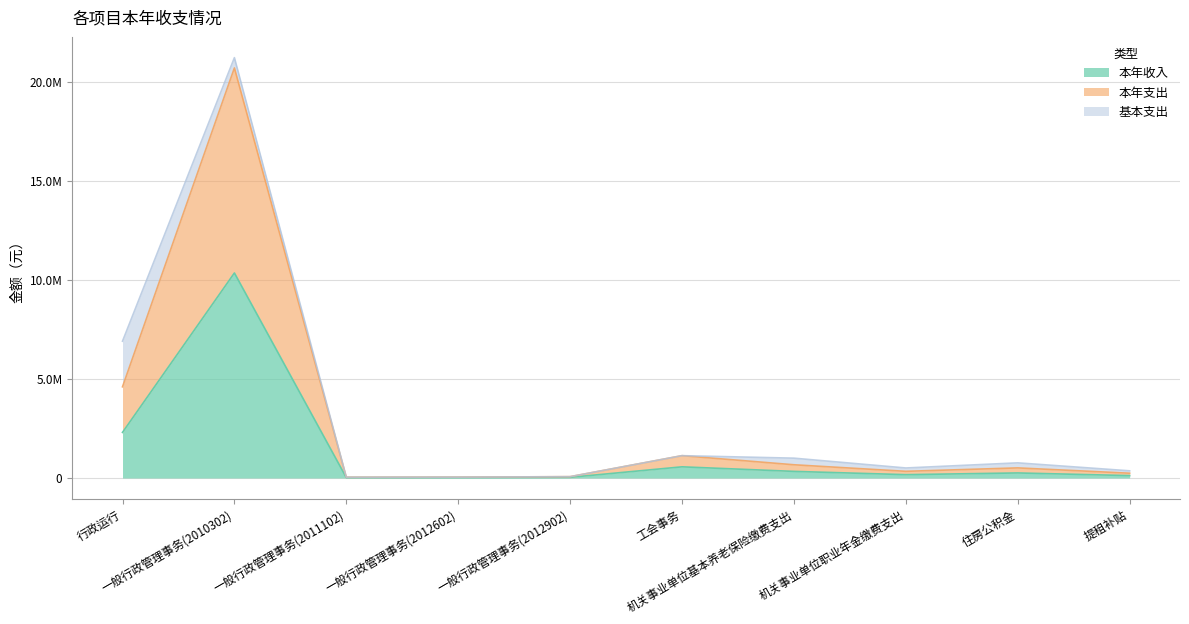

In 本年收入, how many points are lower than both neighbors (excluding endpoints)?

2